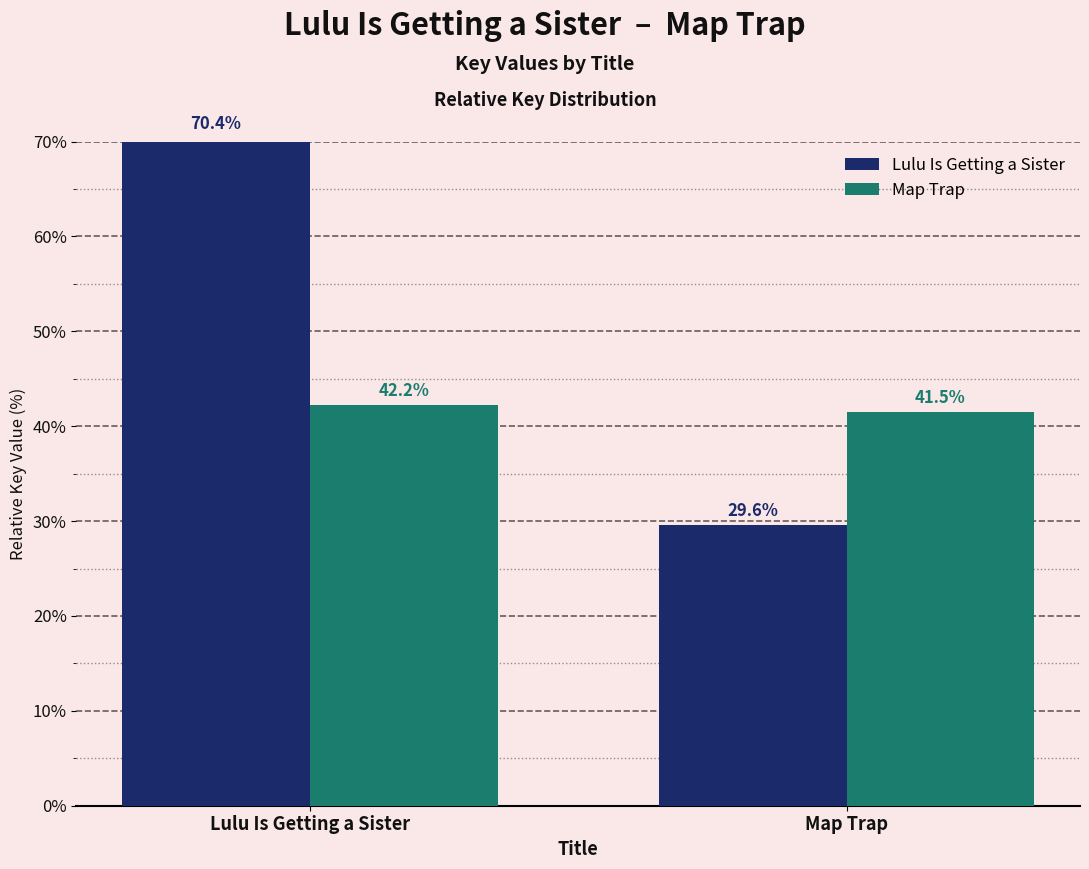

What is the highest value of the Lulu Is Getting a Sister series?

70.4